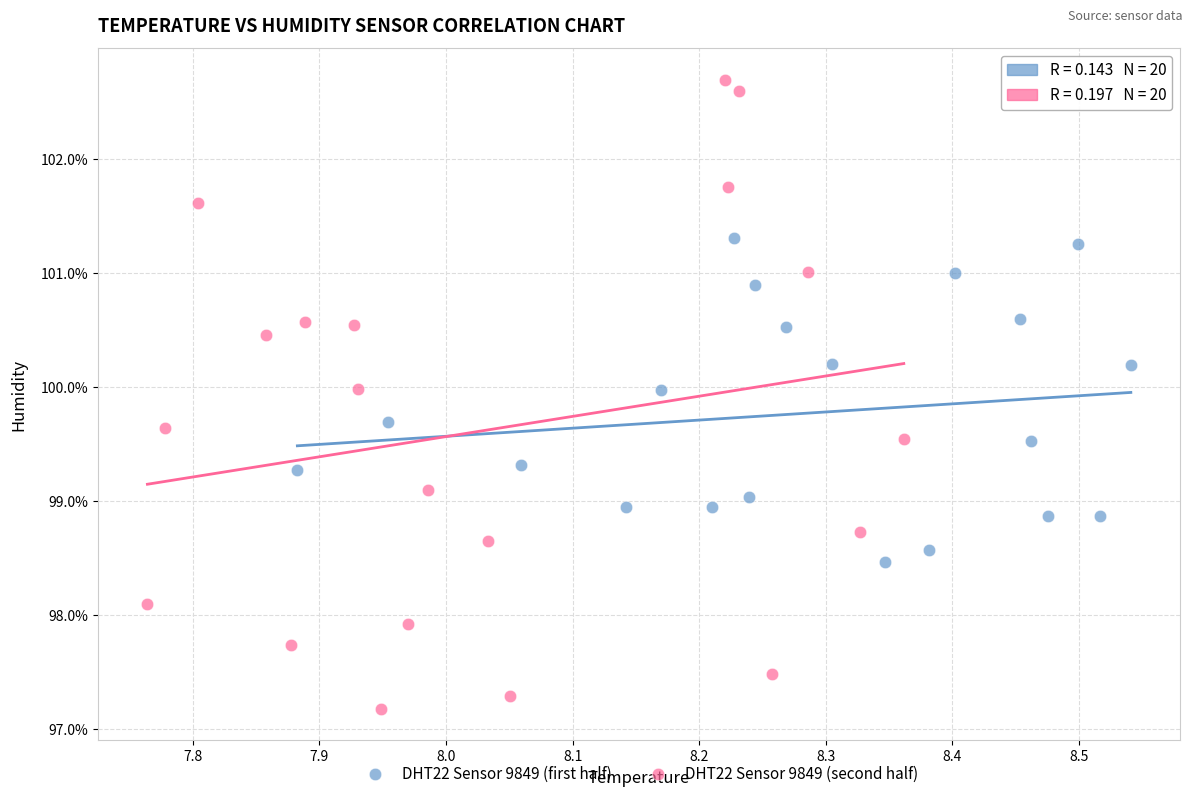

Which series has the largest Y range (max minus min)?

DHT22 Sensor 9849 (second half)